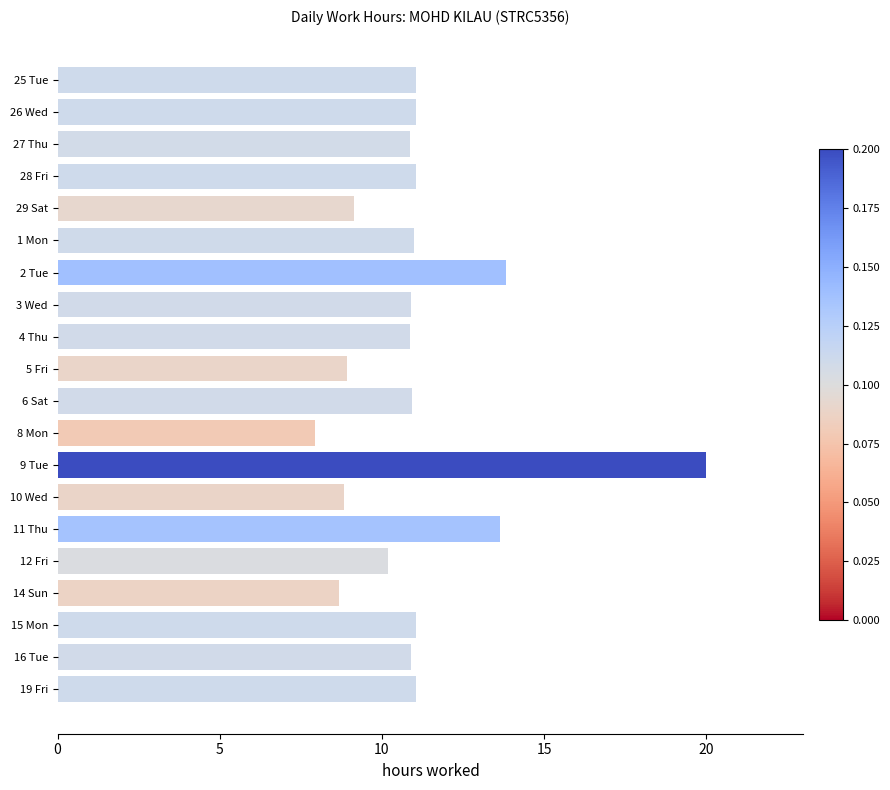

What is the difference between the maximum and minimum values?

12.1